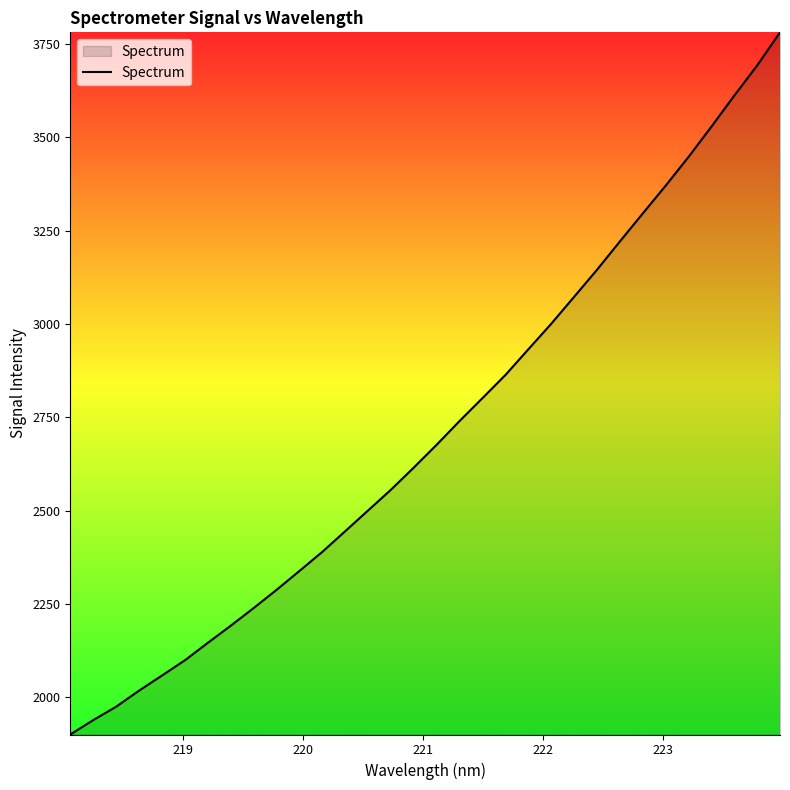

What is the smallest value displayed?

1900.0